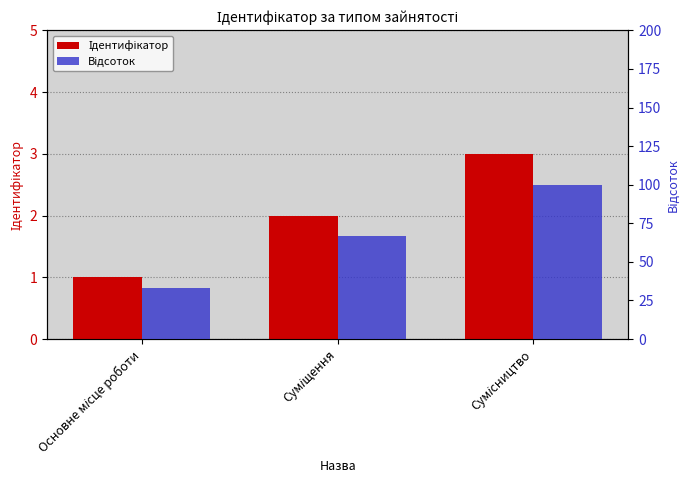

How many distinct data groups are displayed?

2